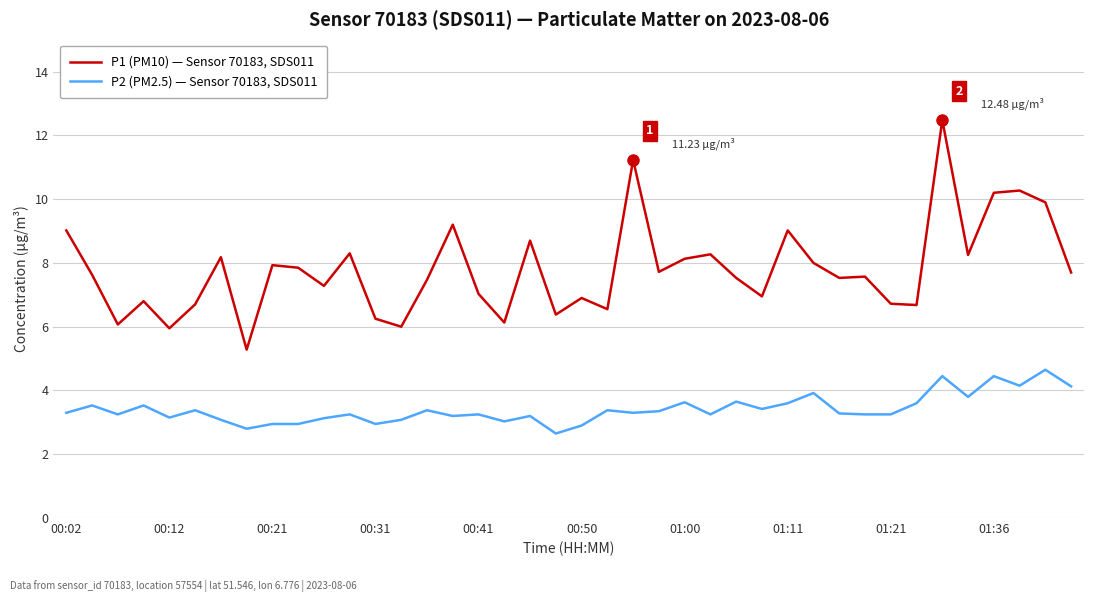

Does the chart display data point markers on the line(s)?

No